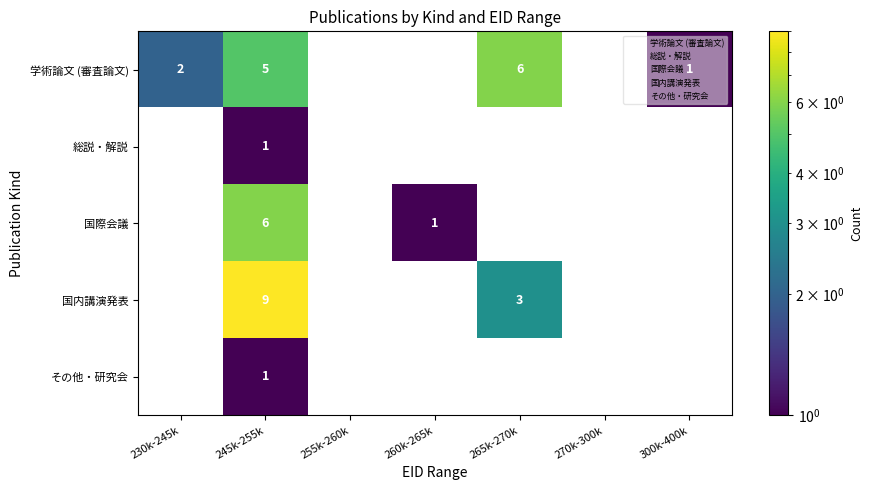

Which series has the largest total across all categories?

学術論文 (審査論文)